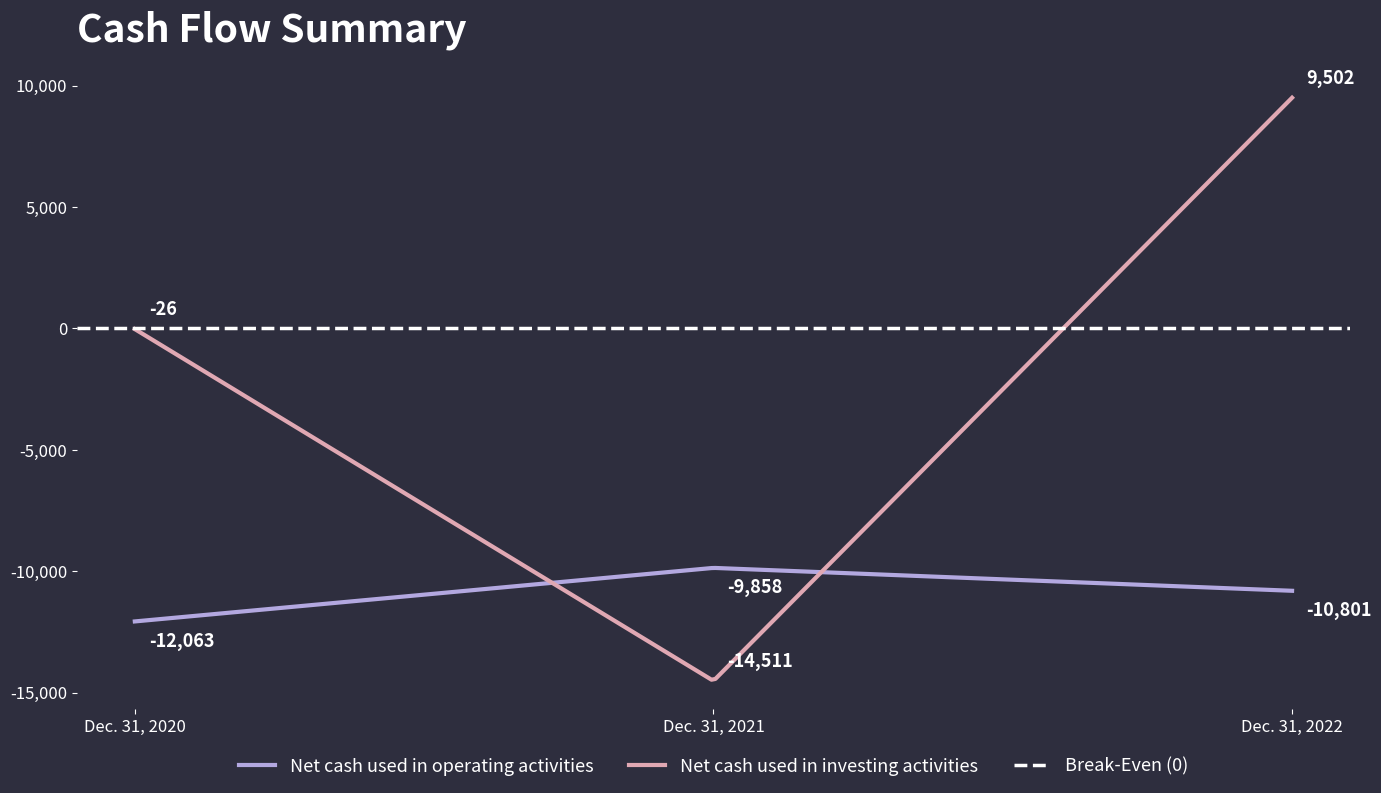

How many lines are shown in the chart?

2